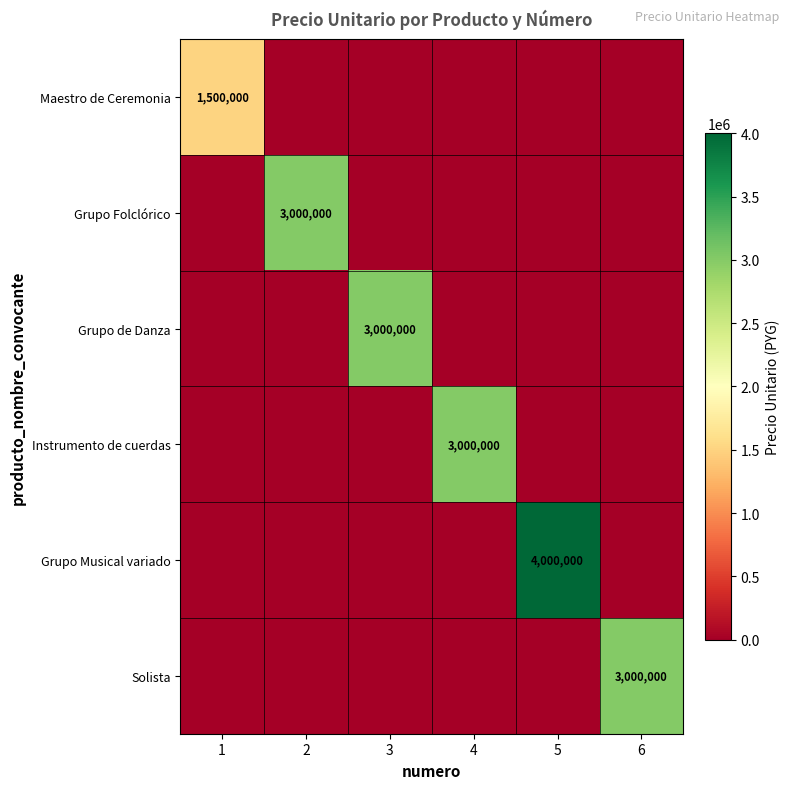

True or false: Grupo Musical variado has a value of 2791123 at 4.

False